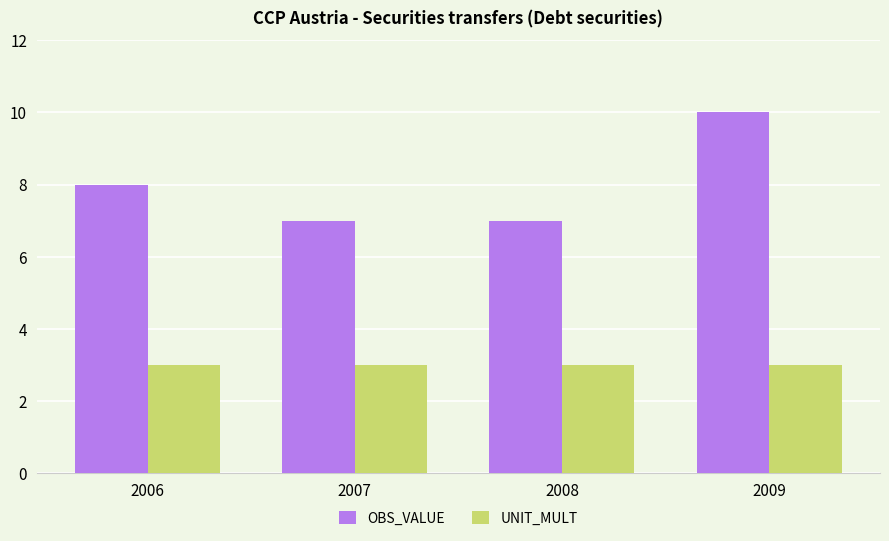

Which category has the highest value across all series?

2009